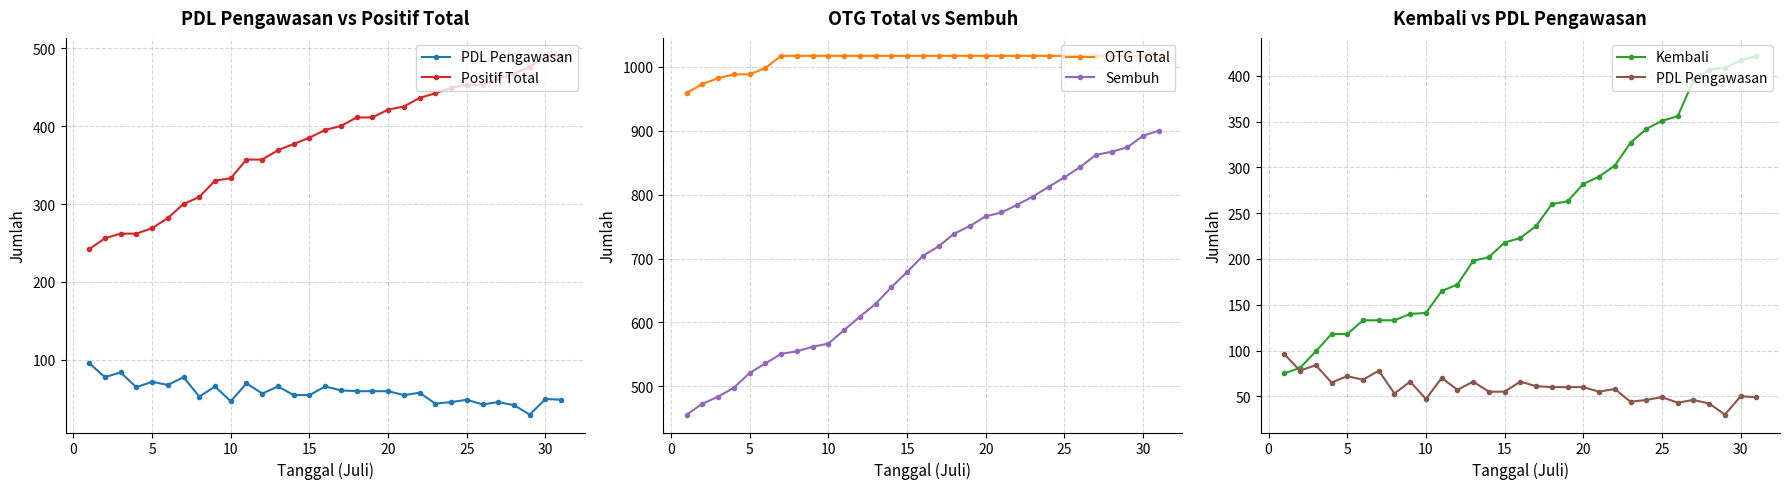

The value of OTG Total at 10 is 1017. True or false?

True